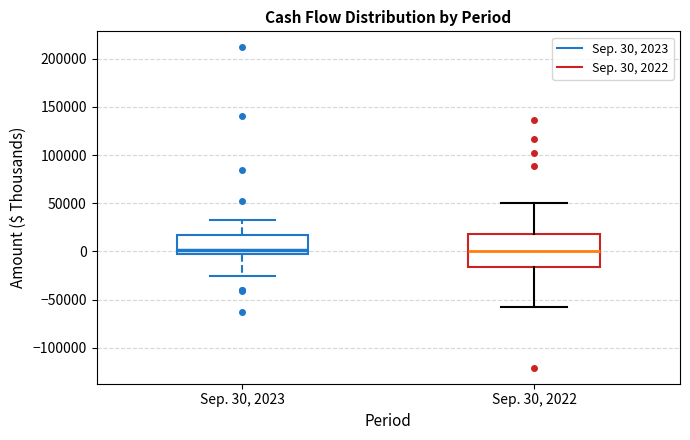

Reading left to right, transcribe this box plot: for each box, give where its median line is, the range the box spans, and where its two whiskers end, as read against the y-axis. The values are not printed on the chart, so give them approximately, as read against the axis.

Sep. 30, 2023: median 0, box -5000 to 20000, whiskers -25000 to 30000
Sep. 30, 2022: median 0, box -15000 to 20000, whiskers -60000 to 50000